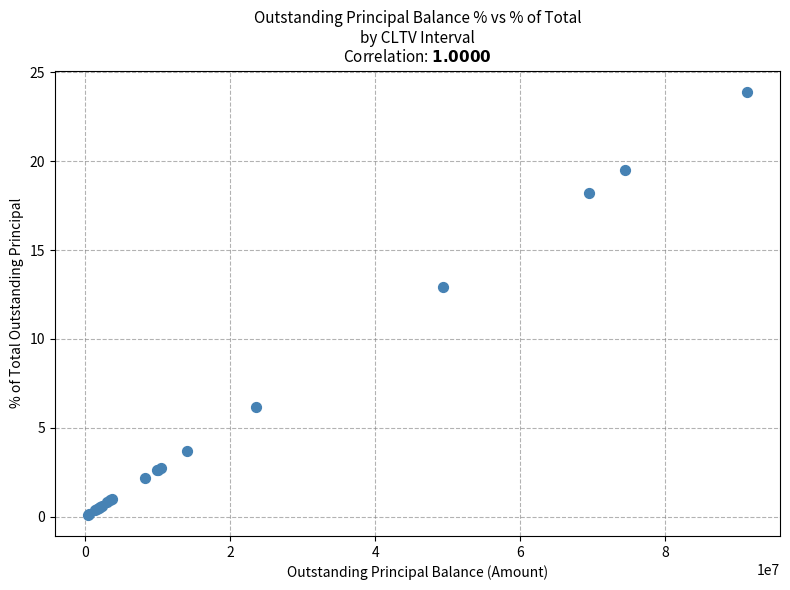

What Y value in the scatter plot is closest to 12?

12.9